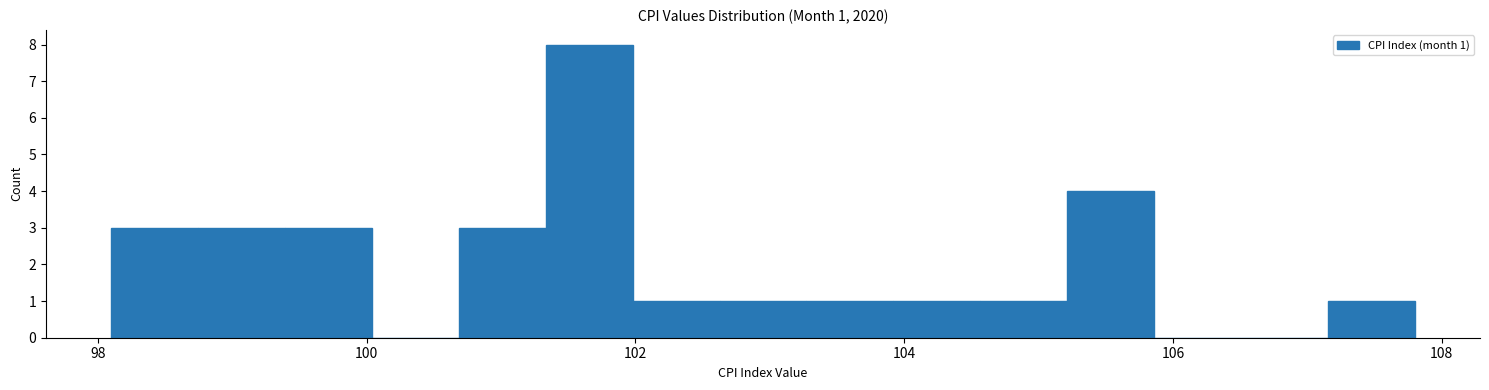

Read against the x-axis, roughly where is the centre of the tallest bar?

101.6